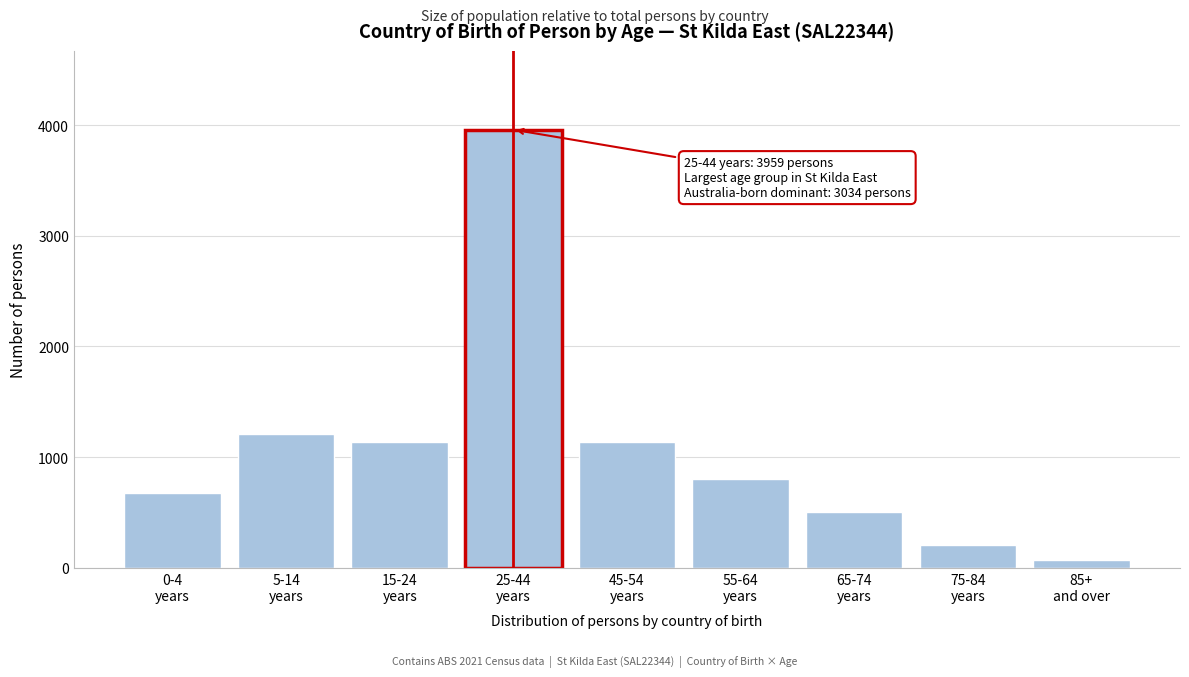

What is the value of the 8th bar from the left?

202